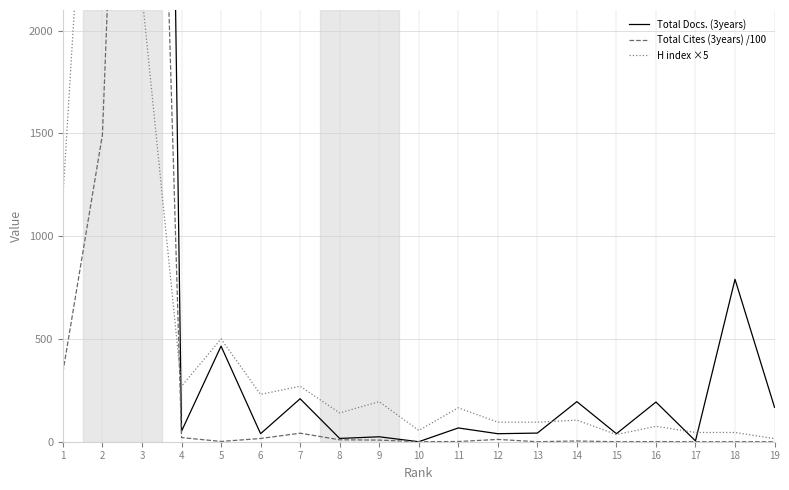

Reading left to right, transcribe all the data shown in this chart.

Total Docs. (3years): 1=2094.0	2=3916.0	3=13742.0	4=51.0	5=465.0	6=39.0	7=209.0	8=16.0	9=24.0	10=0.0	11=67.0	12=39.0	13=42.0	14=195.0	15=39.0	16=193.0	17=4.0	18=790.0	19=167.0
Total Cites (3years) /100: 1=338.4	2=1493.4	3=6548.7	4=20.1	5=1.4	6=15.7	7=41.5	8=9.4	9=7.9	10=0.0	11=1.0	12=11.2	13=0.0	14=3.5	15=0.0	16=0.6	17=0.0	18=0.1	19=0.0
H index ×5: 1=1190.0	2=4345.0	3=2175.0	4=270.0	5=500.0	6=230.0	7=270.0	8=140.0	9=195.0	10=55.0	11=165.0	12=95.0	13=95.0	14=105.0	15=35.0	16=75.0	17=45.0	18=45.0	19=15.0